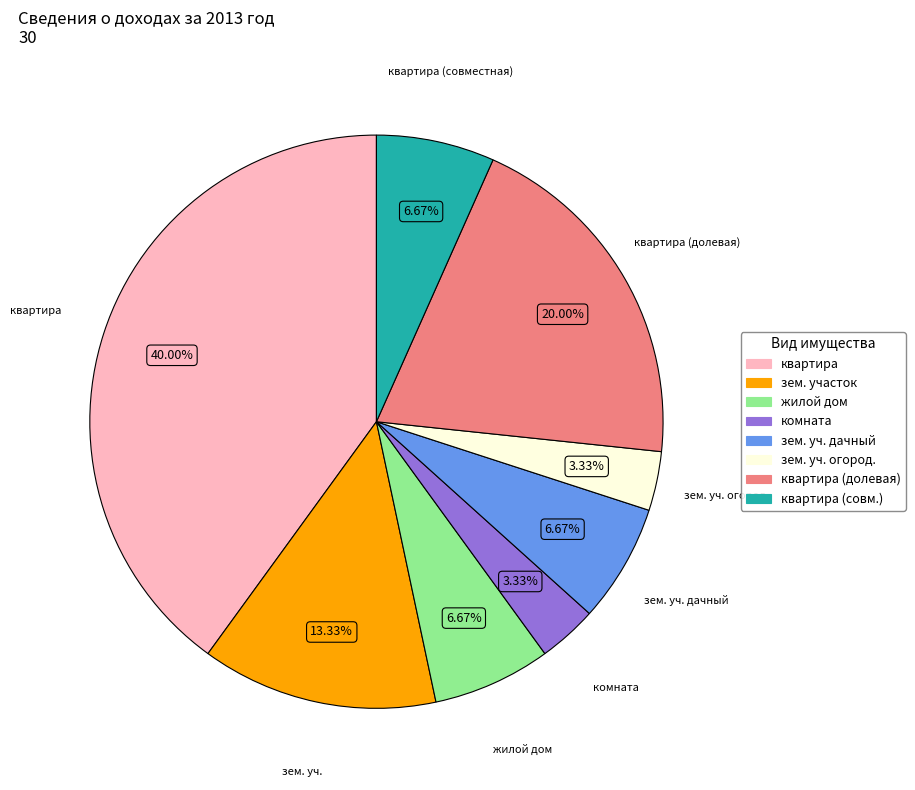

Does any single category account for the majority?

No